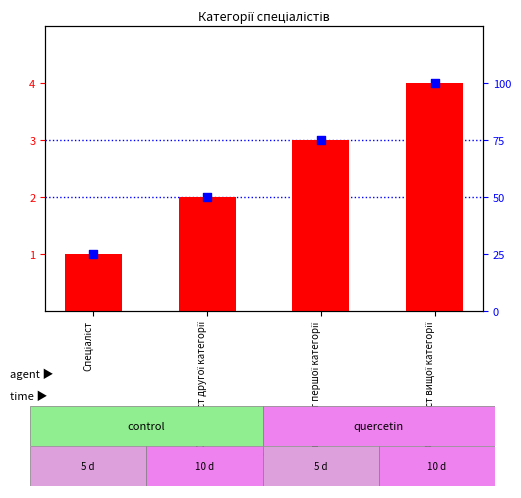

Is the value of count at Спеціаліст другої категорії greater than the value of percentile rank within the sample at Спеціаліст першої категорії?

No